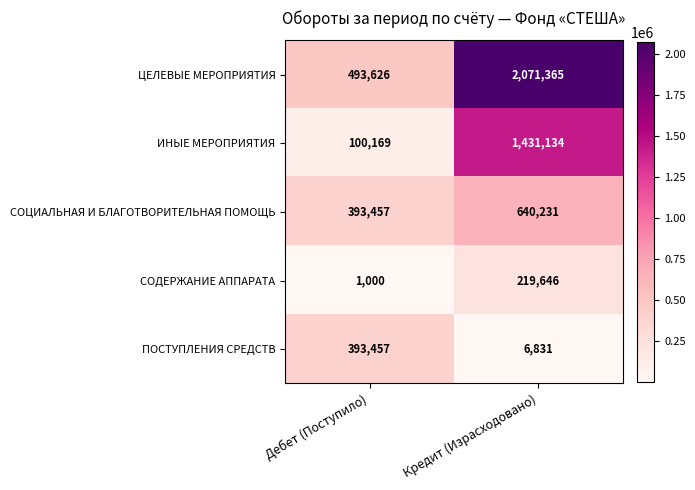

Which label corresponds to the smallest value in the chart?

Дебет (Поступило)